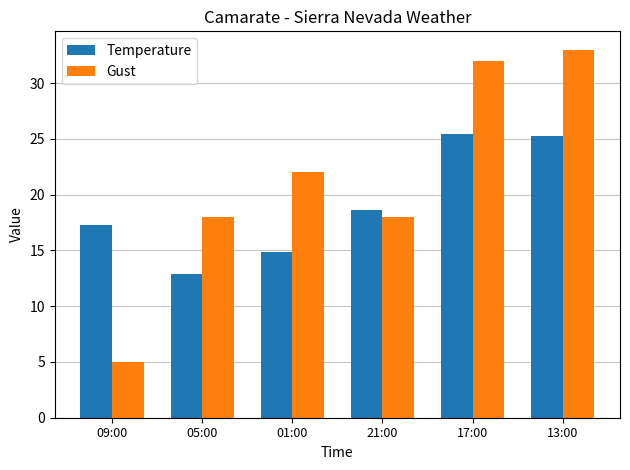

The Gust series shows 33.0 at 13:00. True or false?

True